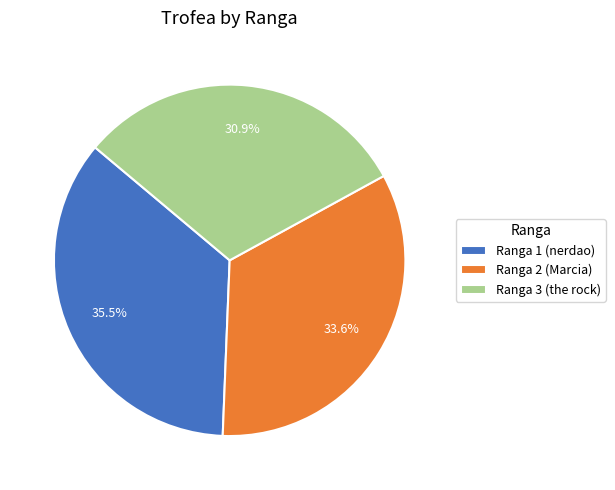

Is Ranga 3 (the rock) the majority of the pie?

No